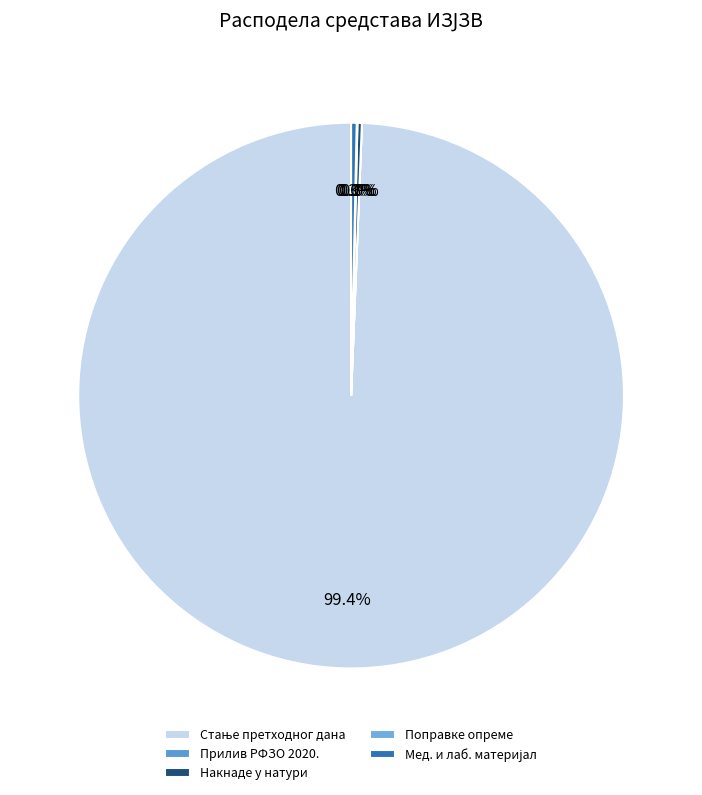

What is the smallest slice in the pie chart?

ПРИЛИВ РФЗО ПО УГОВОРУ ЗА 2020.